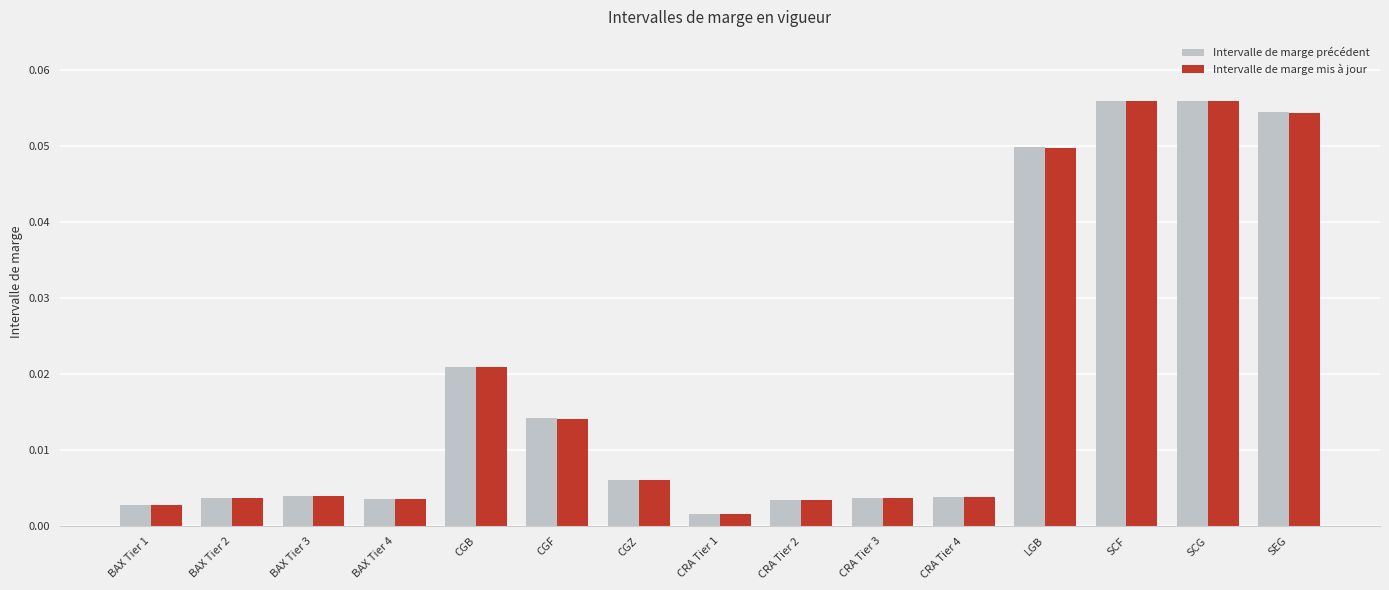

Which series has the largest range (max minus min)?

Intervalle de marge précédent